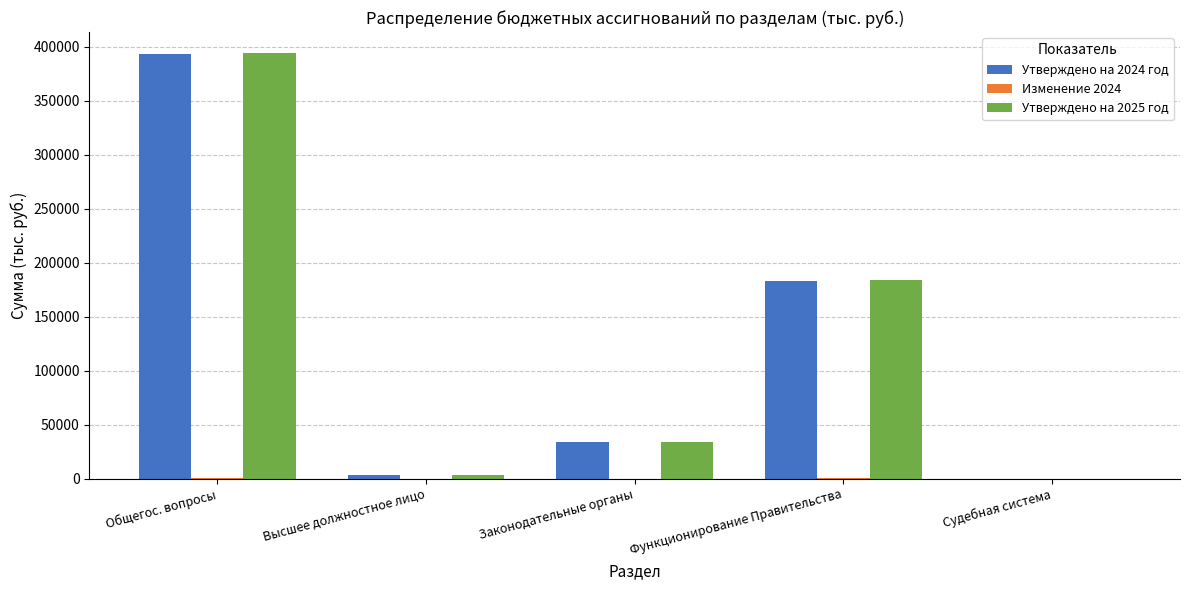

At which category is the sum across all series the highest?

Общегос. вопросы